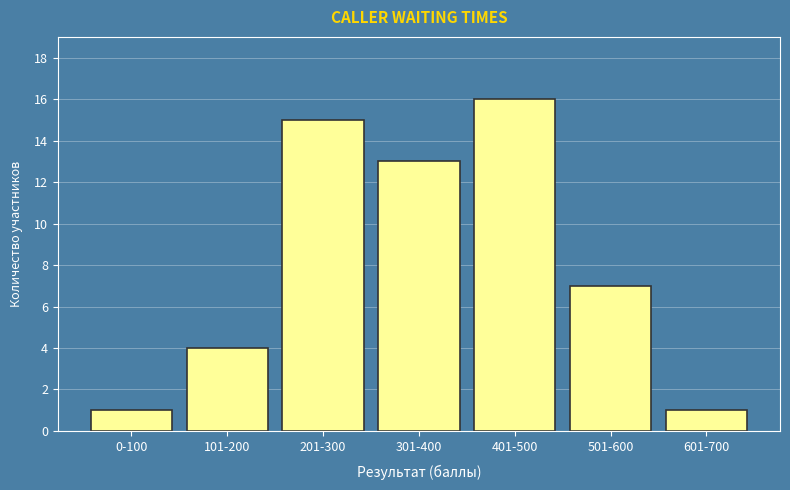

Reading left to right, extract all data points from this chart.

0-100=1	101-200=4	201-300=15	301-400=13	401-500=16	501-600=7	601-700=1